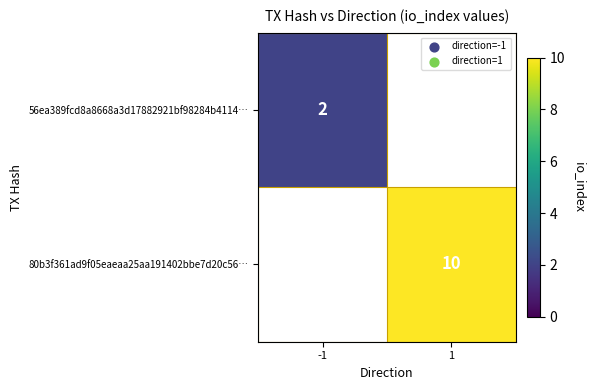

True or false: 56ea389fcd8a8668a3d17882921bf98284b4114… has a value of 1 at -1.

False